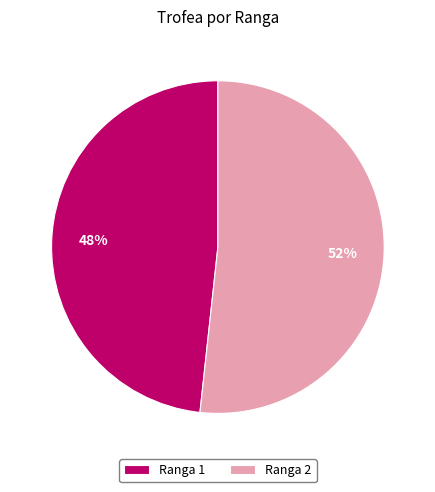

What is the ratio of the value at Ranga 1 to the value at Ranga 2?

0.9